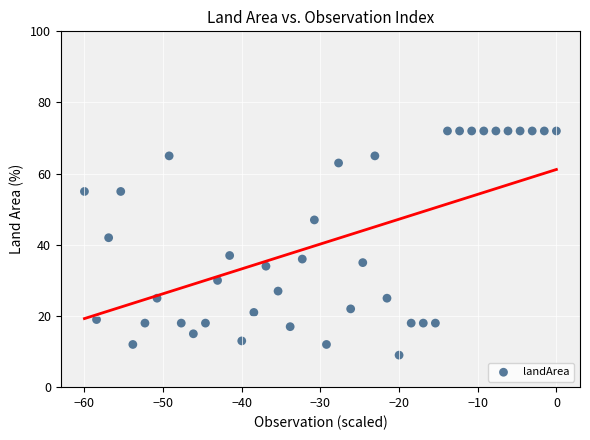

What Y value in the scatter plot is closest to 40?

42.0